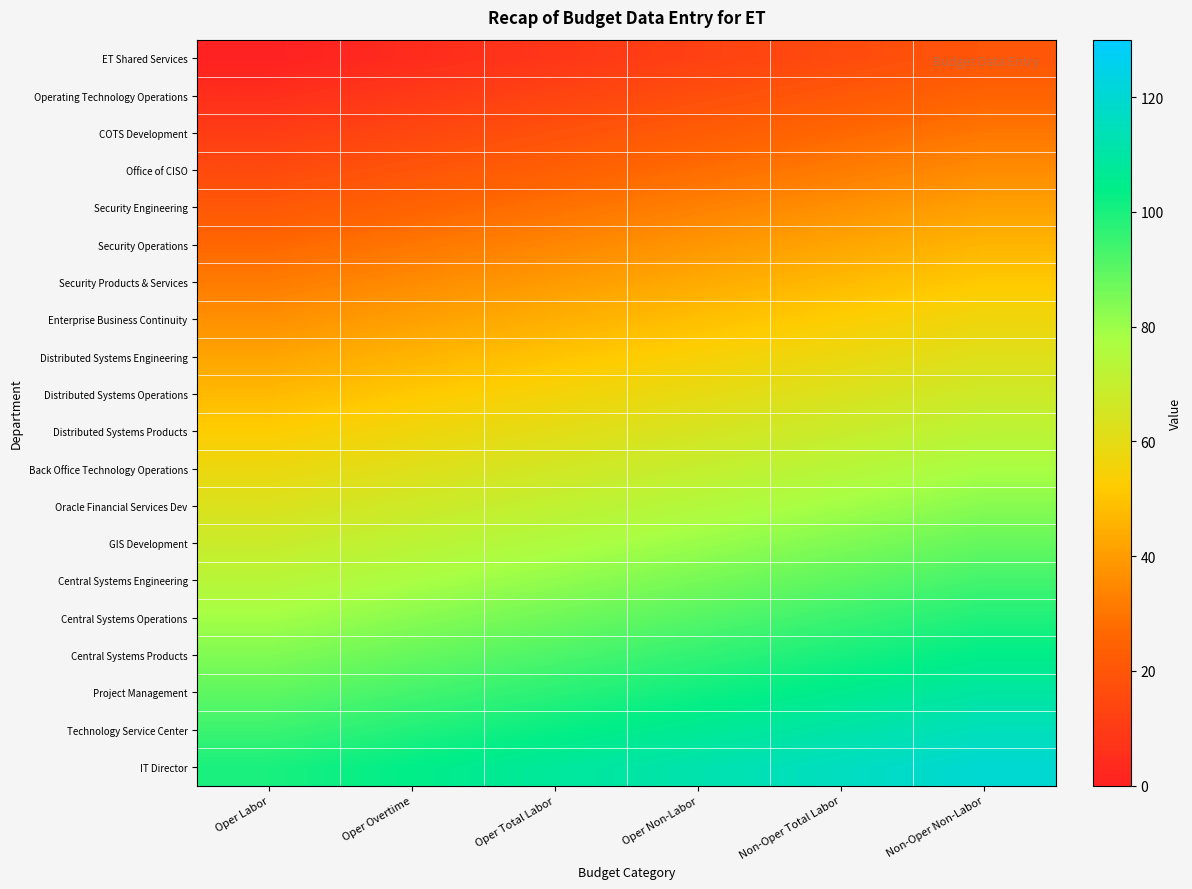

At which category is the sum across all series the highest?

Non-Oper Non-Labor